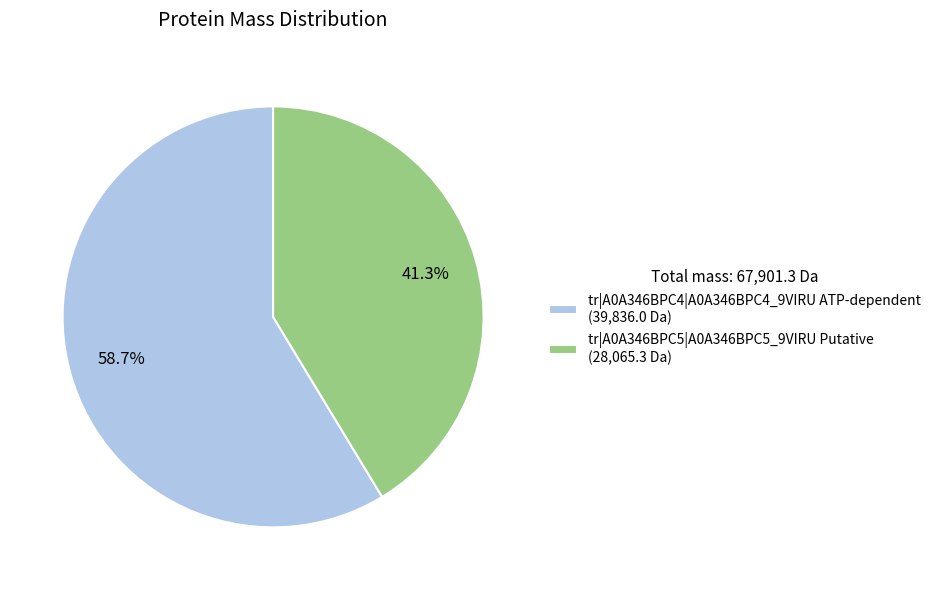

Between tr|A0A346BPC5|A0A346BPC5_9VIRU Putative and tr|A0A346BPC4|A0A346BPC4_9VIRU ATP-dependent, which is larger?

tr|A0A346BPC4|A0A346BPC4_9VIRU ATP-dependent